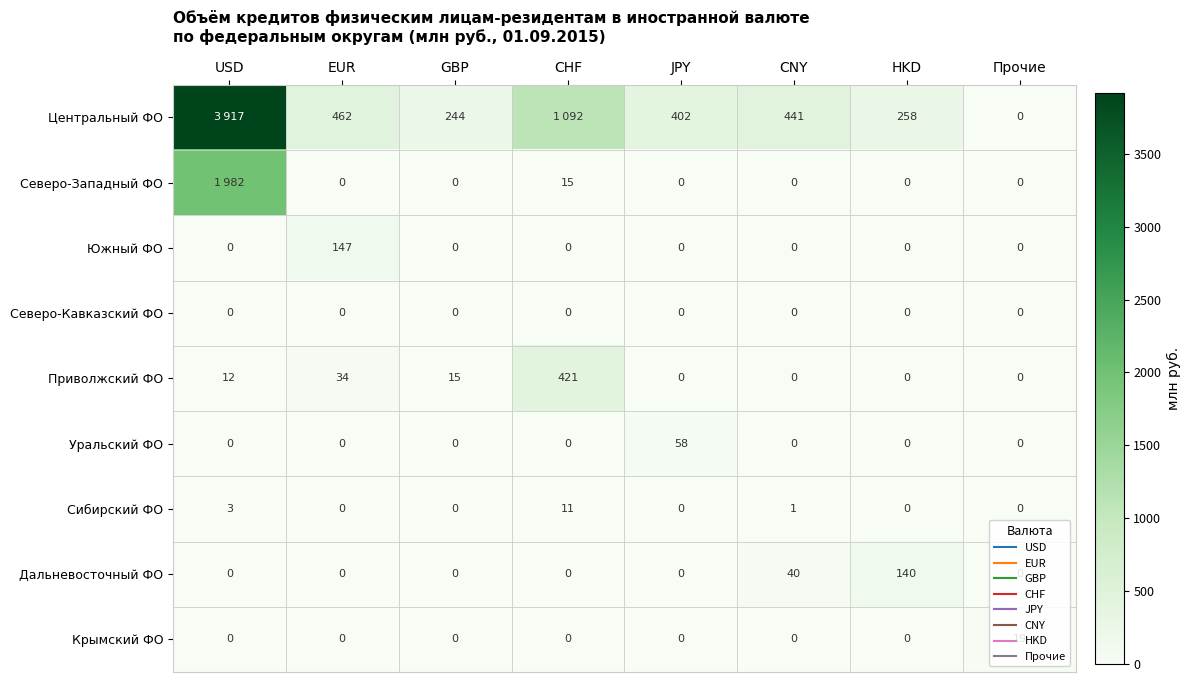

True or false: Северо-Западный ФО has a value of -1036 at EUR.

False